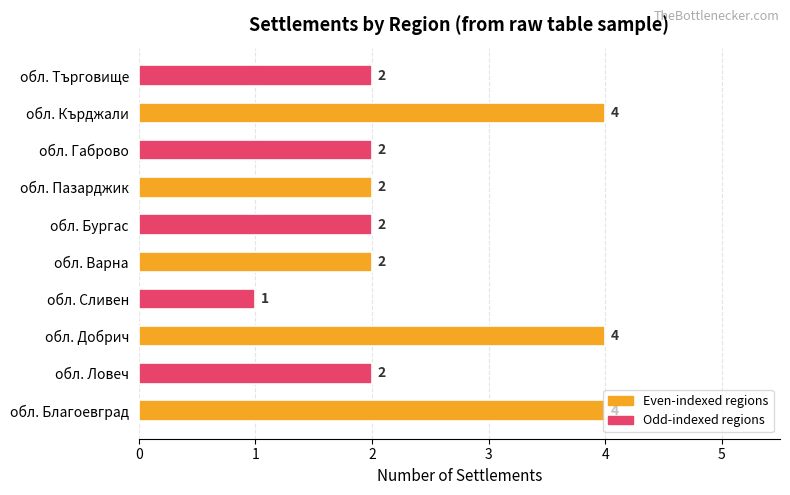

Count the number of data series in this chart.

1